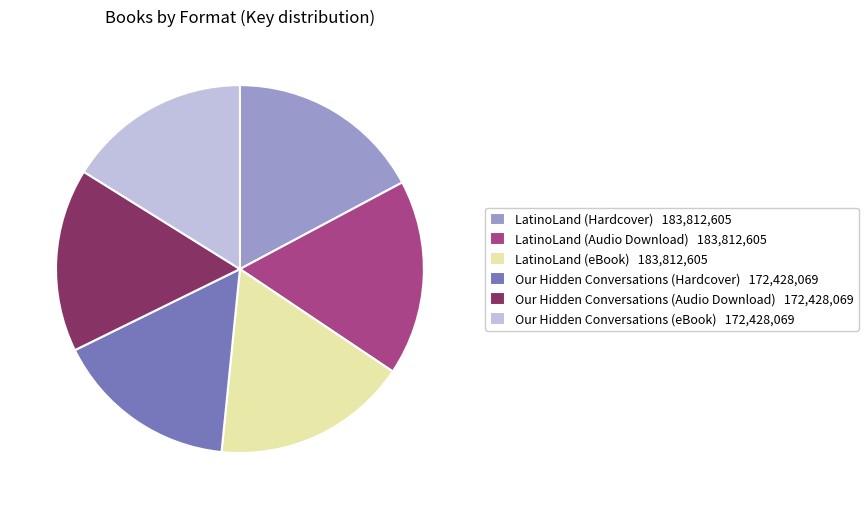

Is the sum of Our Hidden Conversations (eBook) 172,428,069 and LatinoLand (Audio Download) 183,812,605 greater than half?

No